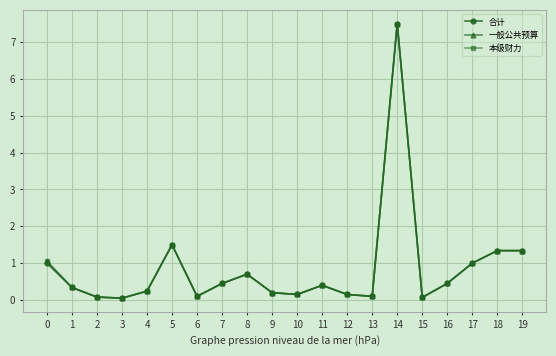

The 一般公共预算 series shows 1.3 at 19. True or false?

True